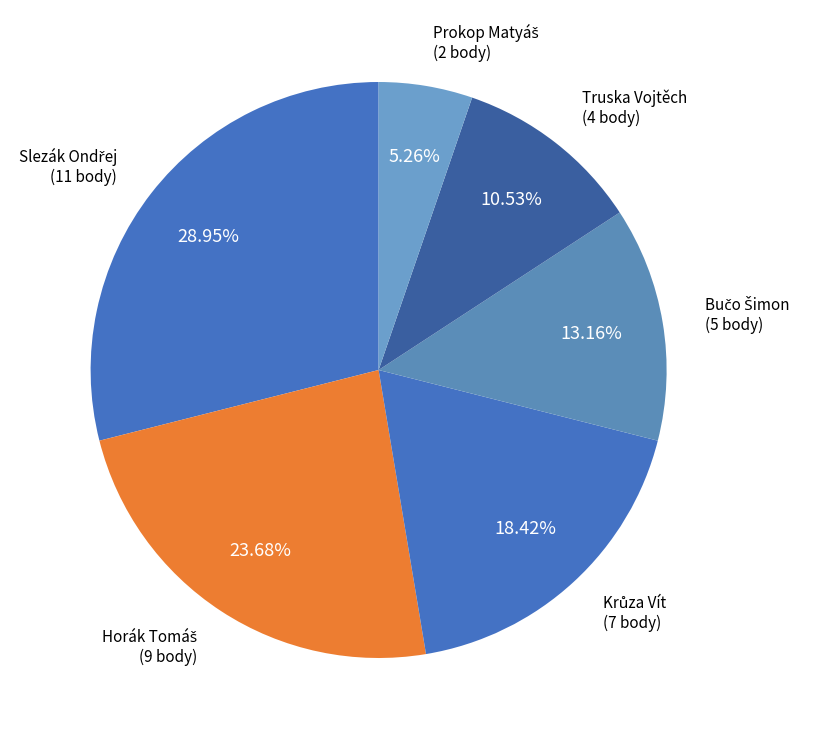

Is there a majority slice in this chart?

No